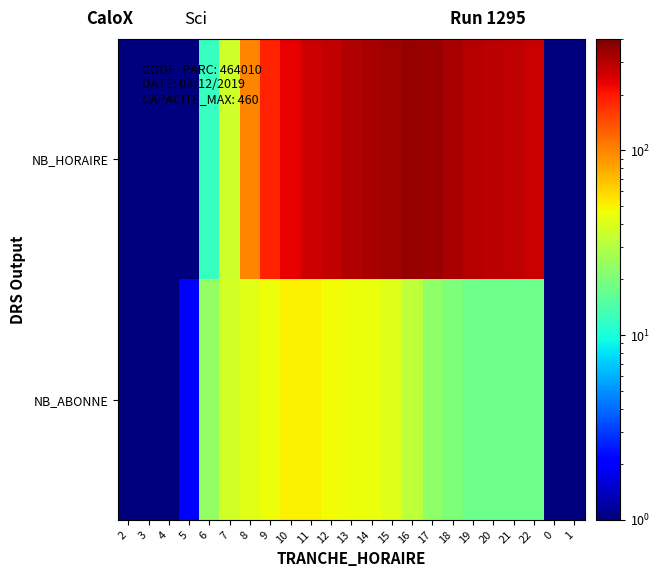

How many data points does each series have?

23